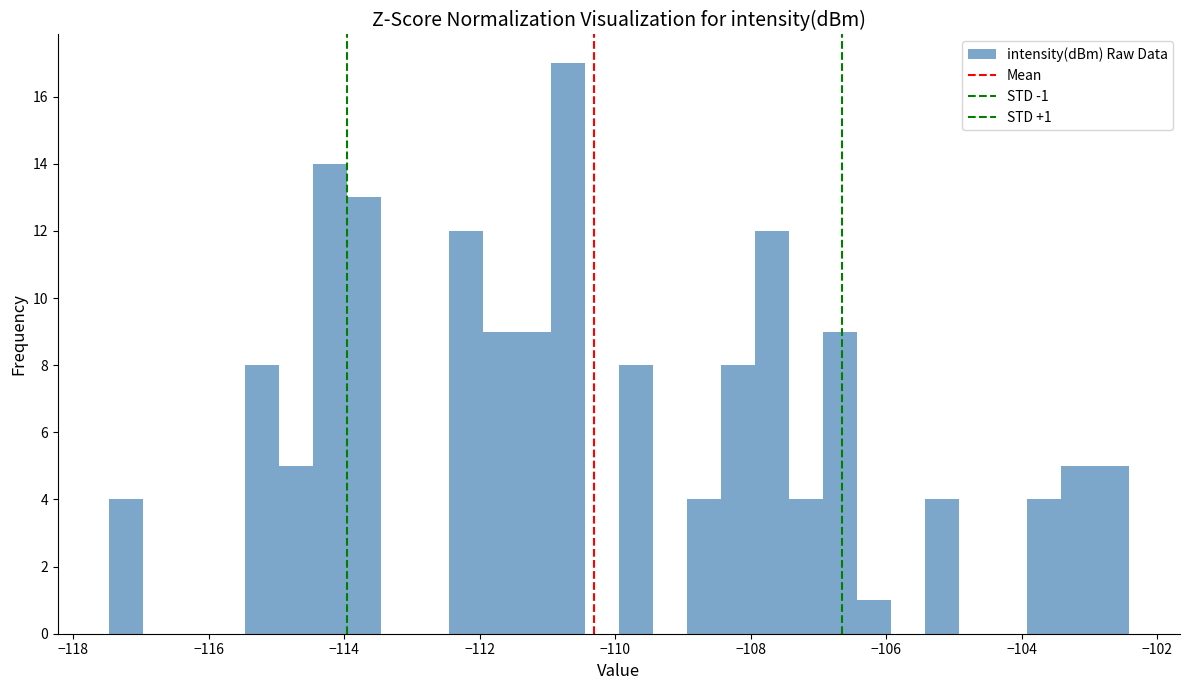

Around what value on the x-axis is the tallest bar? Give the approximate position of its centre, as read against the axis.

-110.6